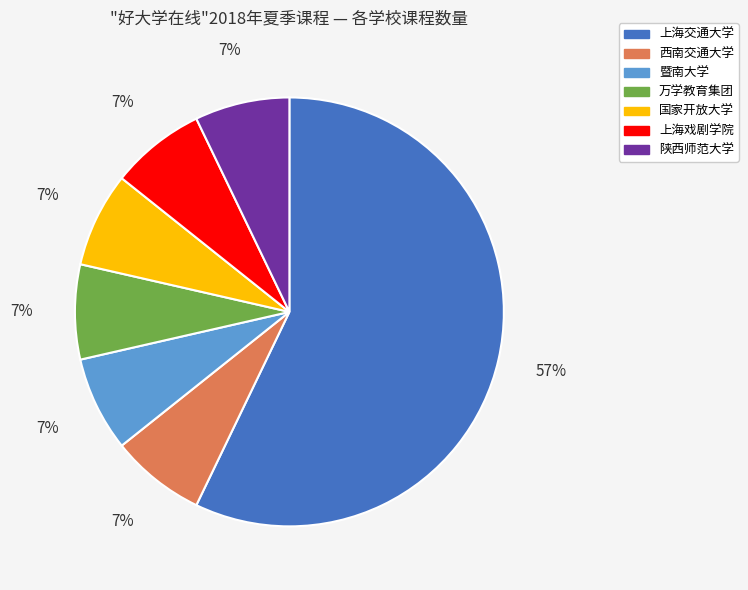

What is the largest slice in the pie chart?

上海交通大学